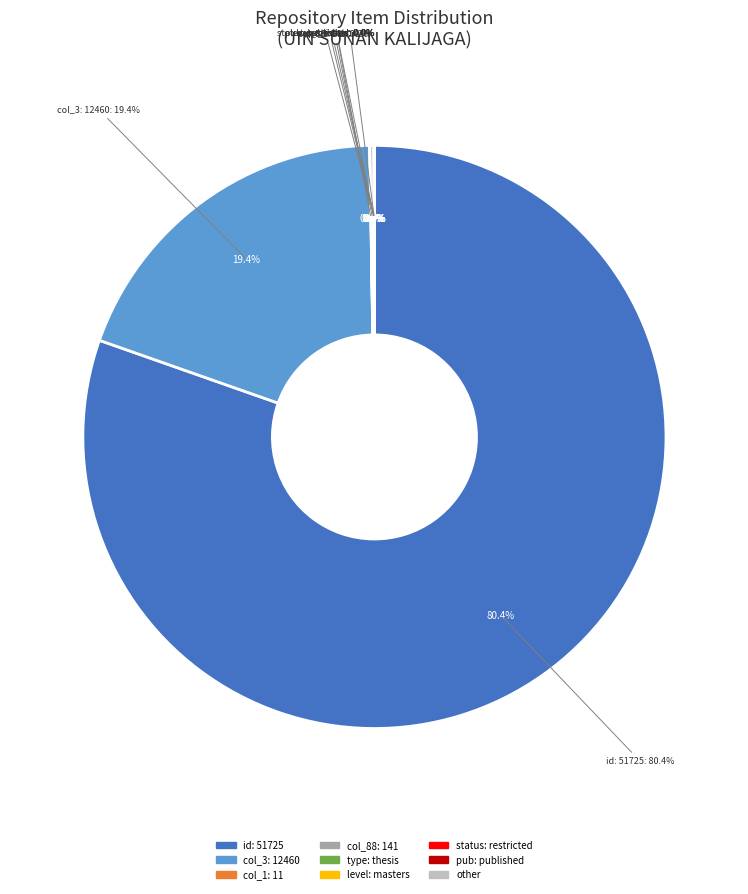

Count the number of slices in the pie.

9